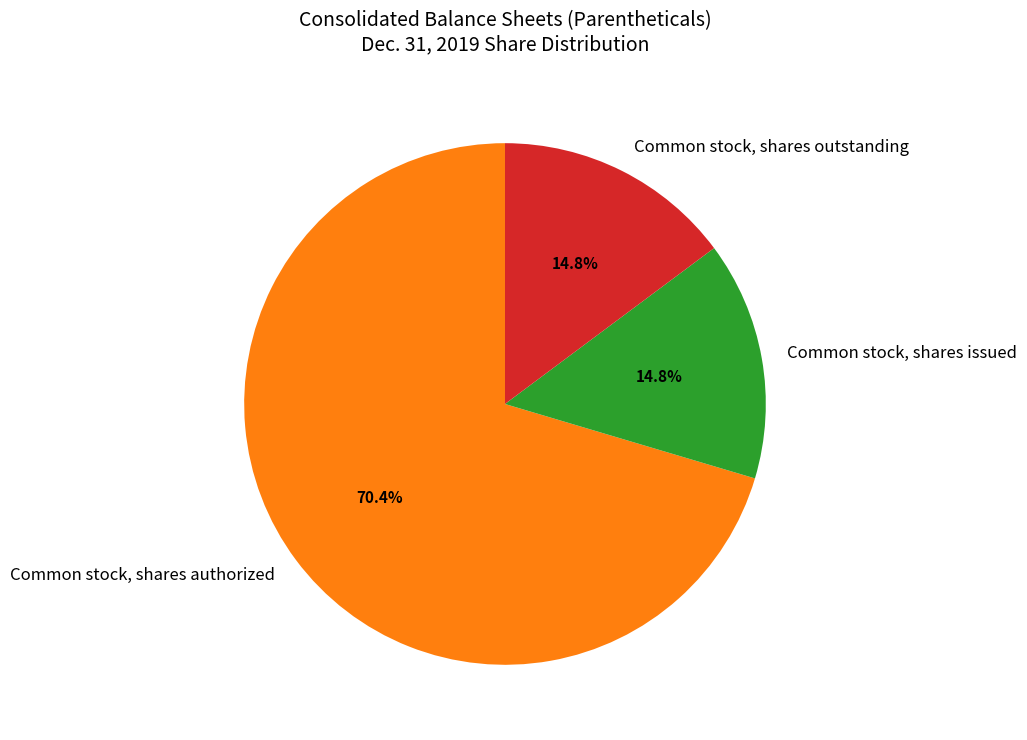

How many slices are in this pie chart?

3